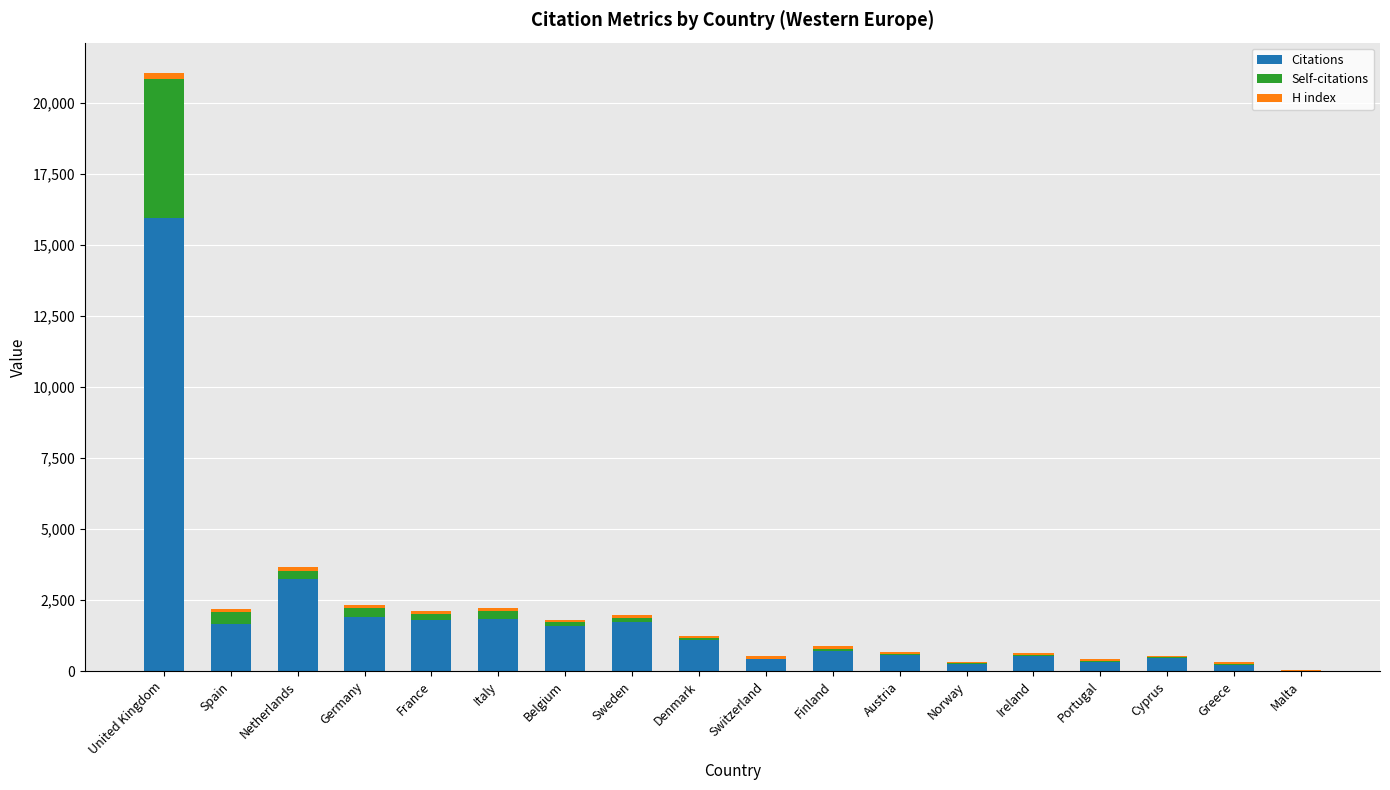

Does the chart contain stacked bars?

Yes